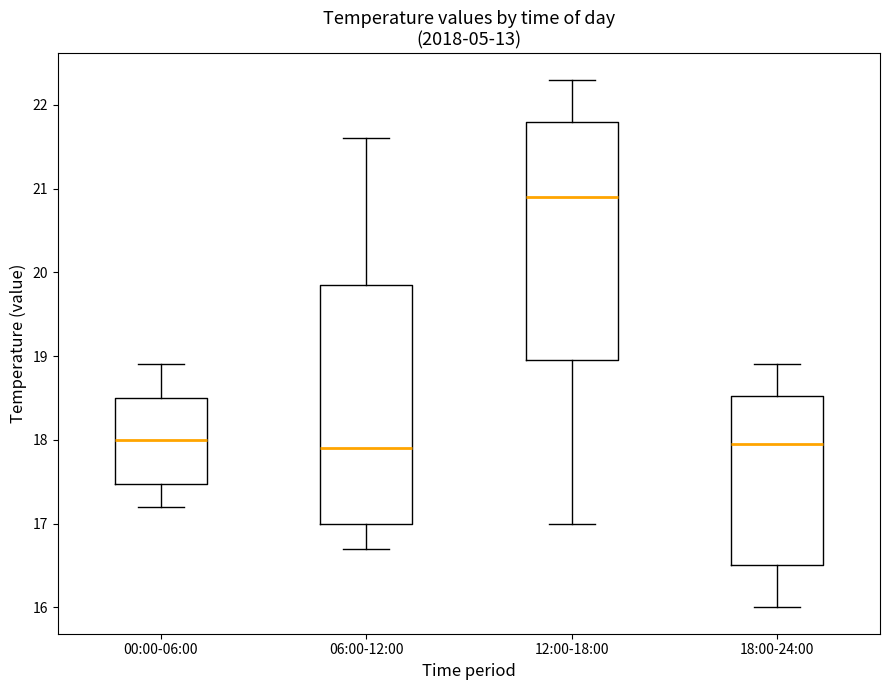

Which box has the highest median line?

12:00-18:00